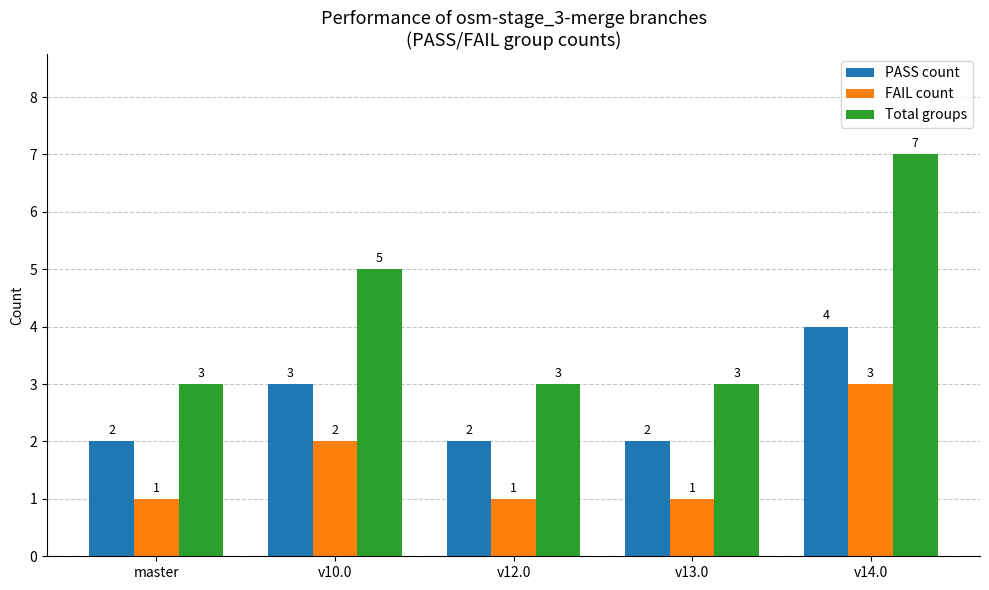

True or false: FAIL count has a value of 2 at v10.0.

True